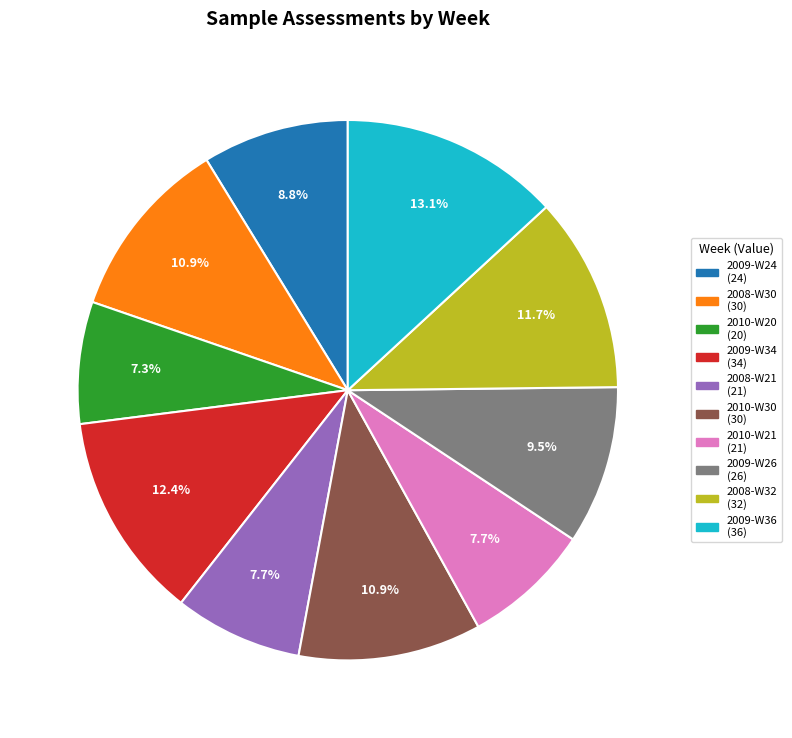

What is the ratio of the value at 2010-W21 to the value at 2009-W34?

0.6